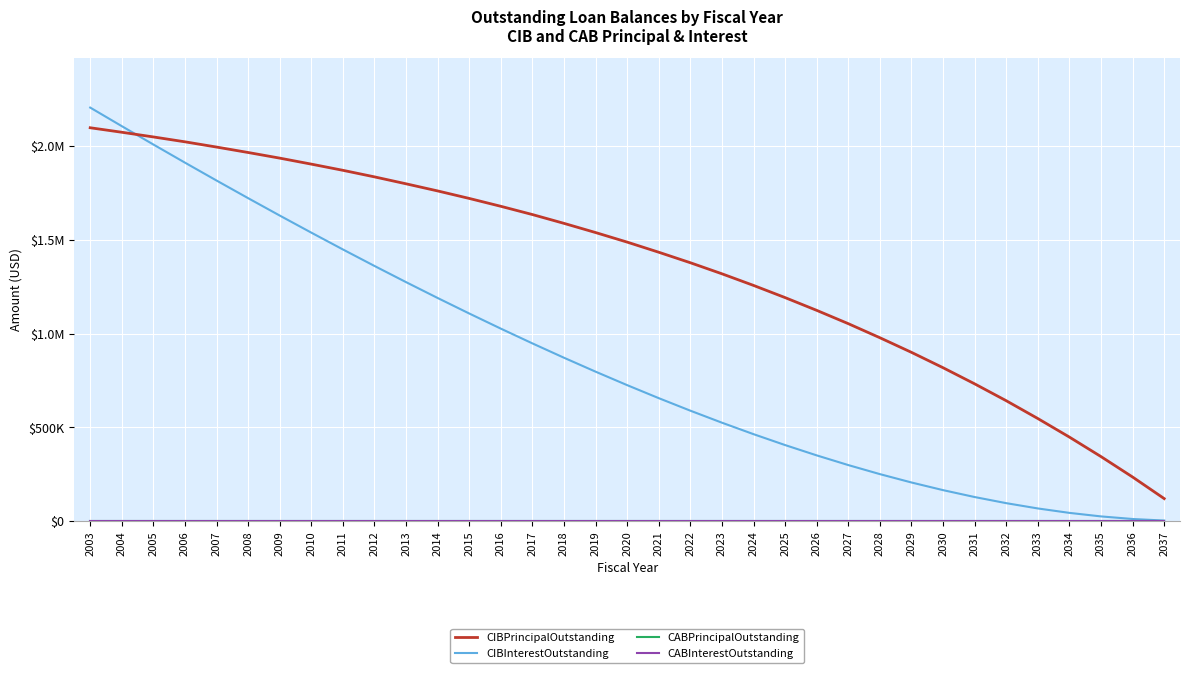

What is the total value across all series at 2033?

614473.8